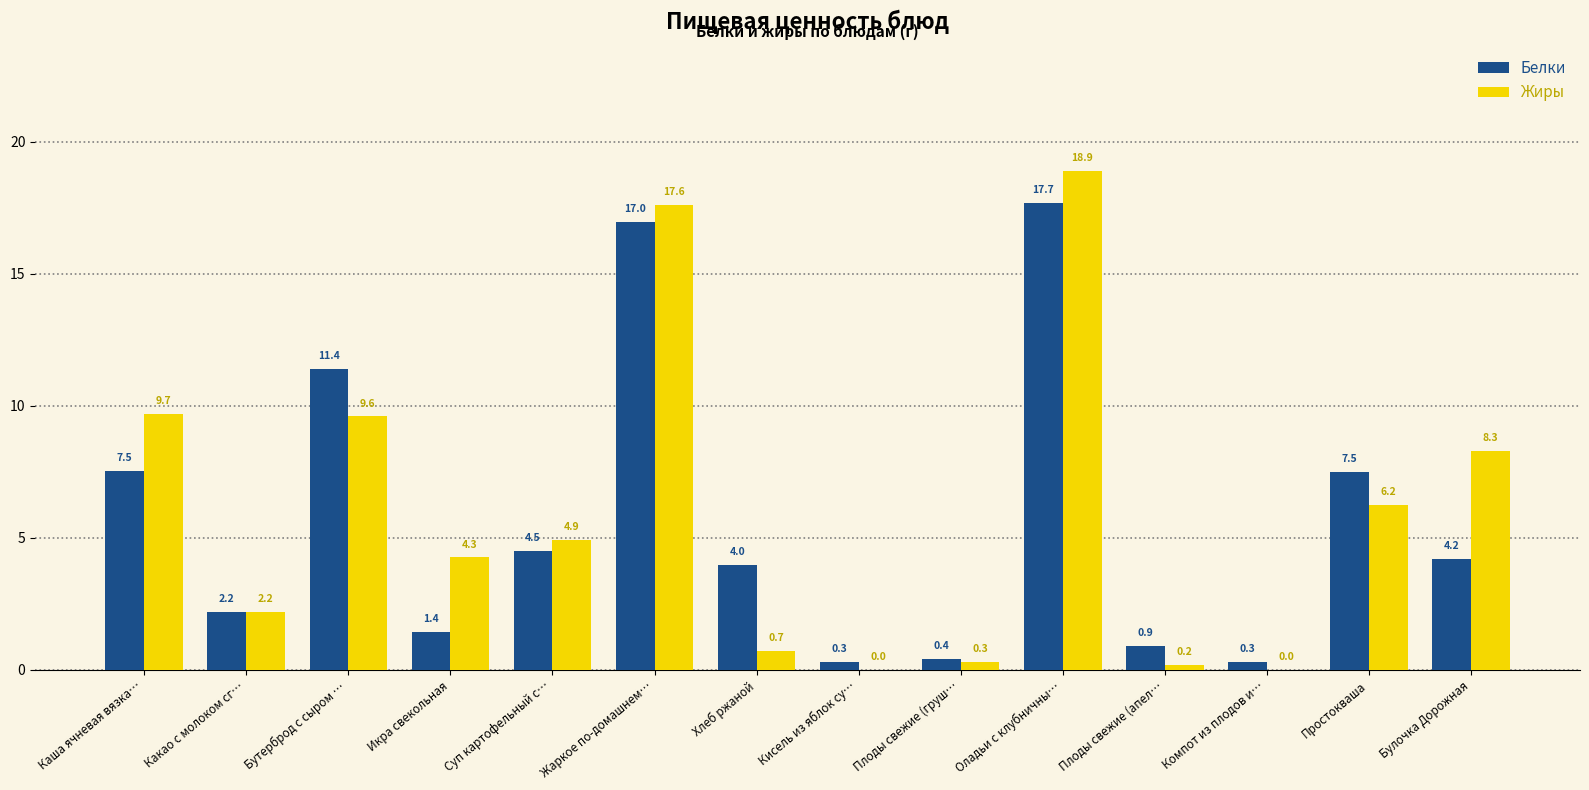

The Жиры series shows 8.3 at Булочка Дорожная. True or false?

True